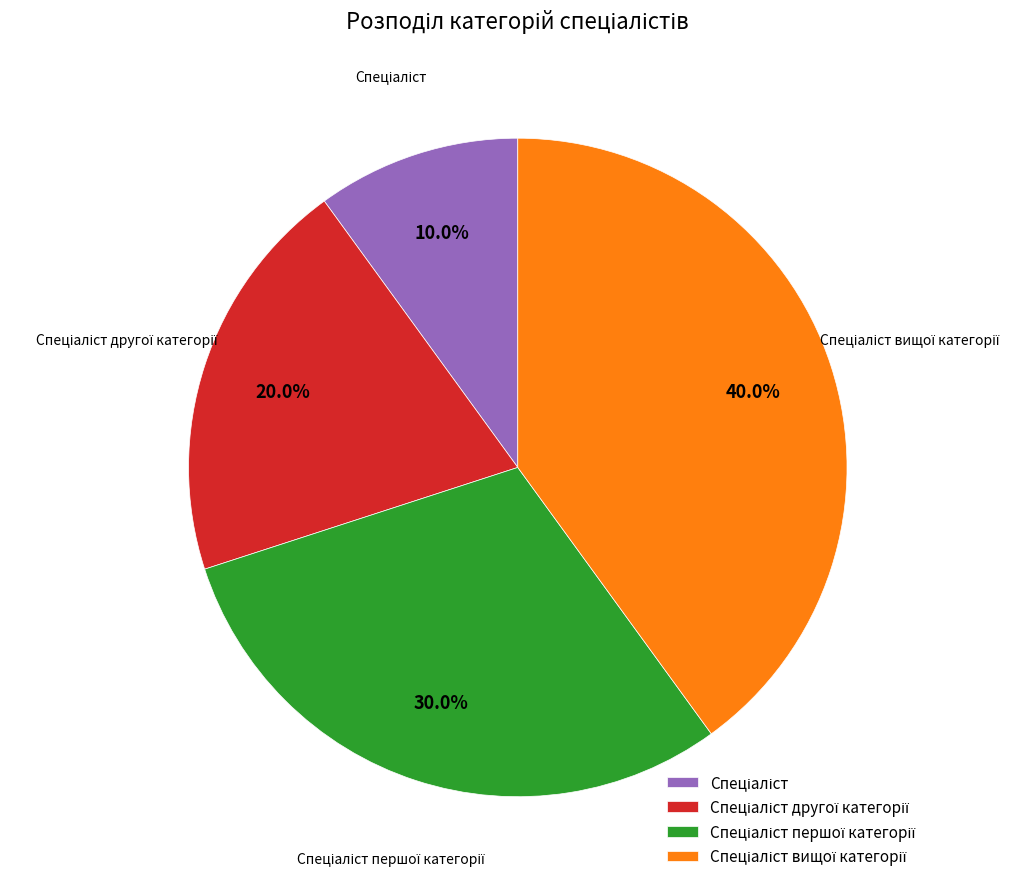

Does any single category account for the majority?

No